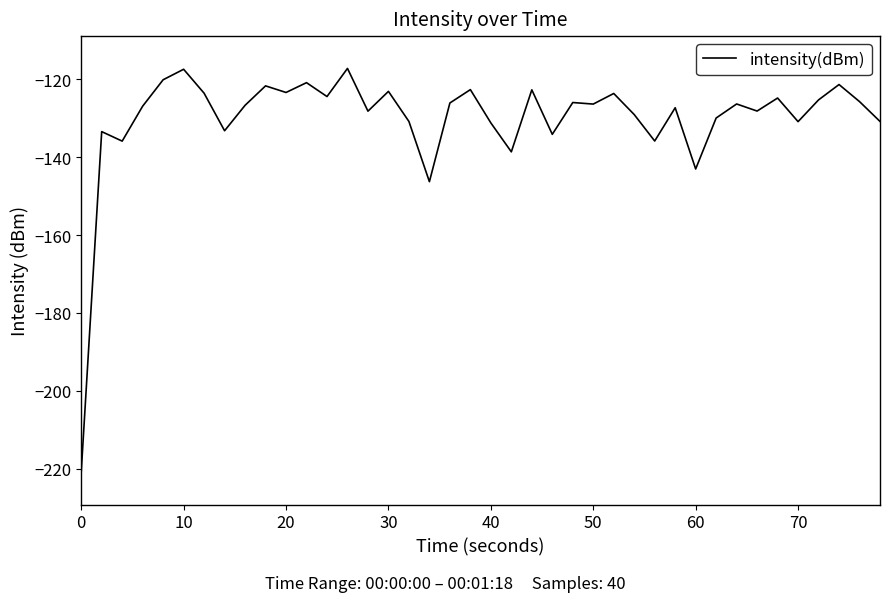

What is the maximum value shown in the chart?

-117.2